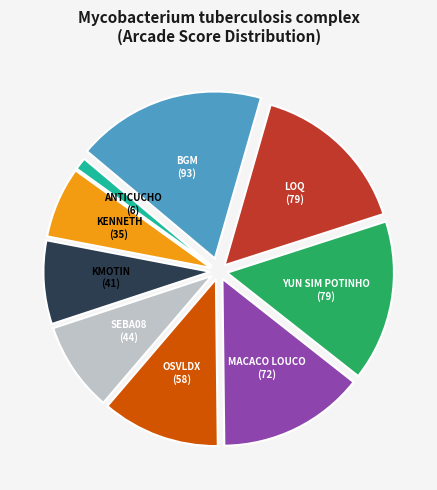

Count the number of slices in the pie.

9